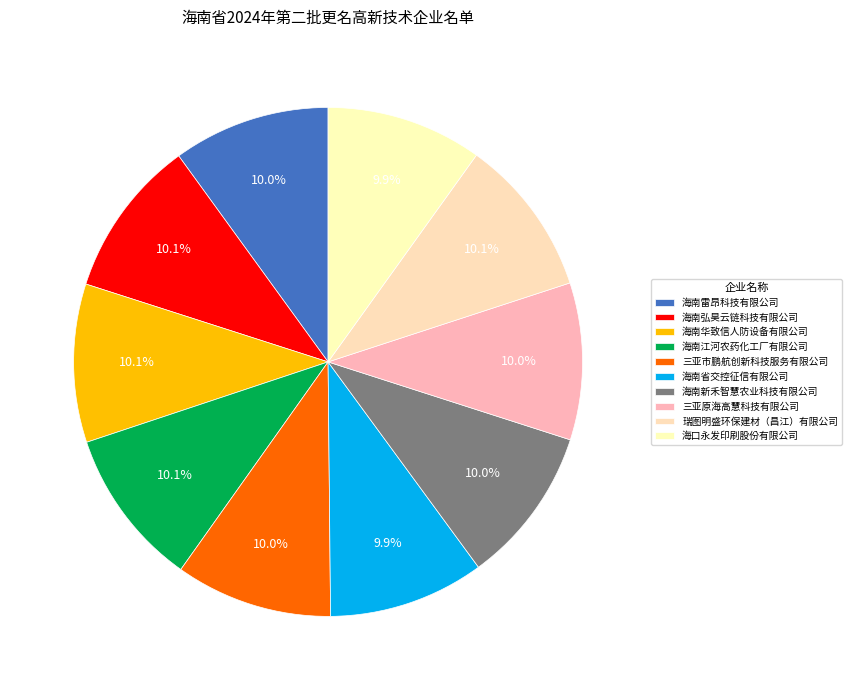

How much of the chart is everything except 海南新禾智慧农业科技有限公司?

90.0%